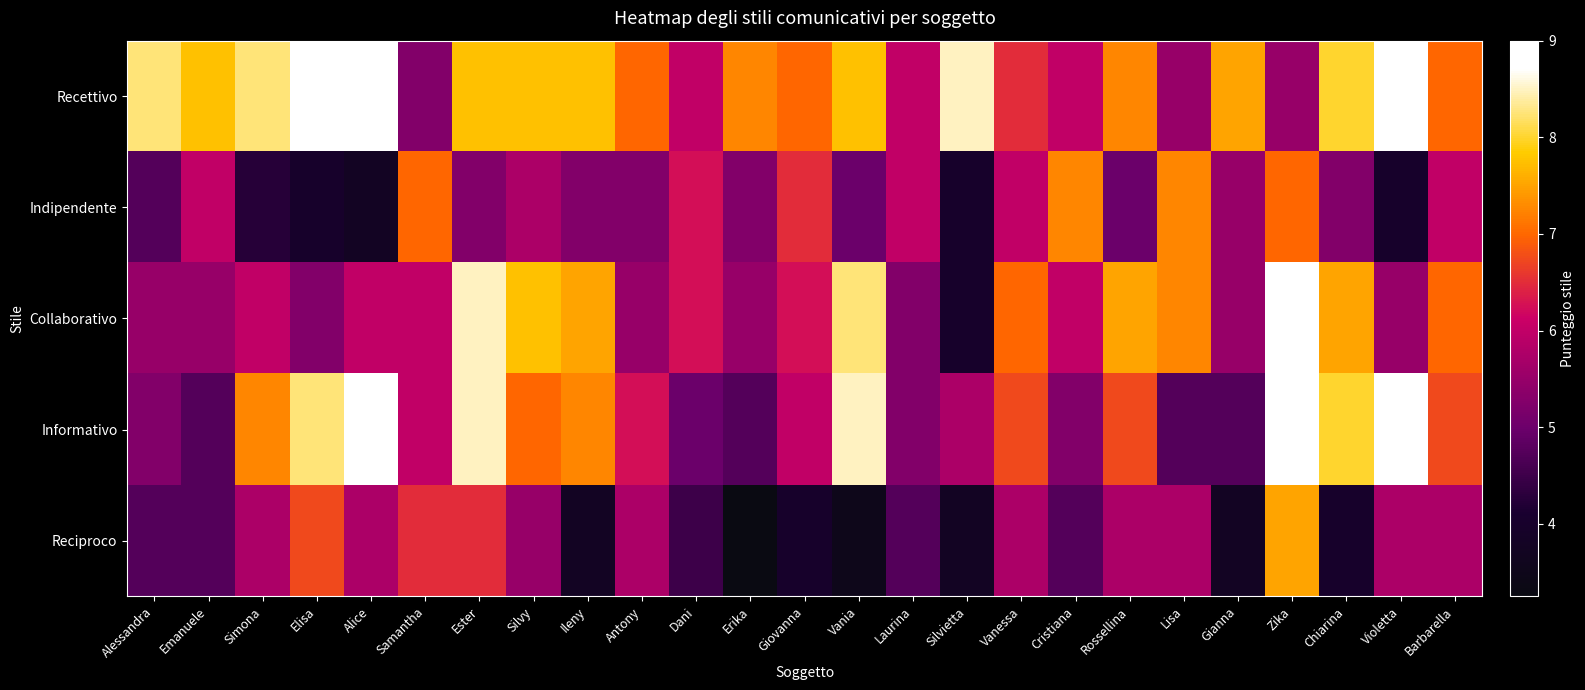

What is the minimum value shown in the chart?

3.2